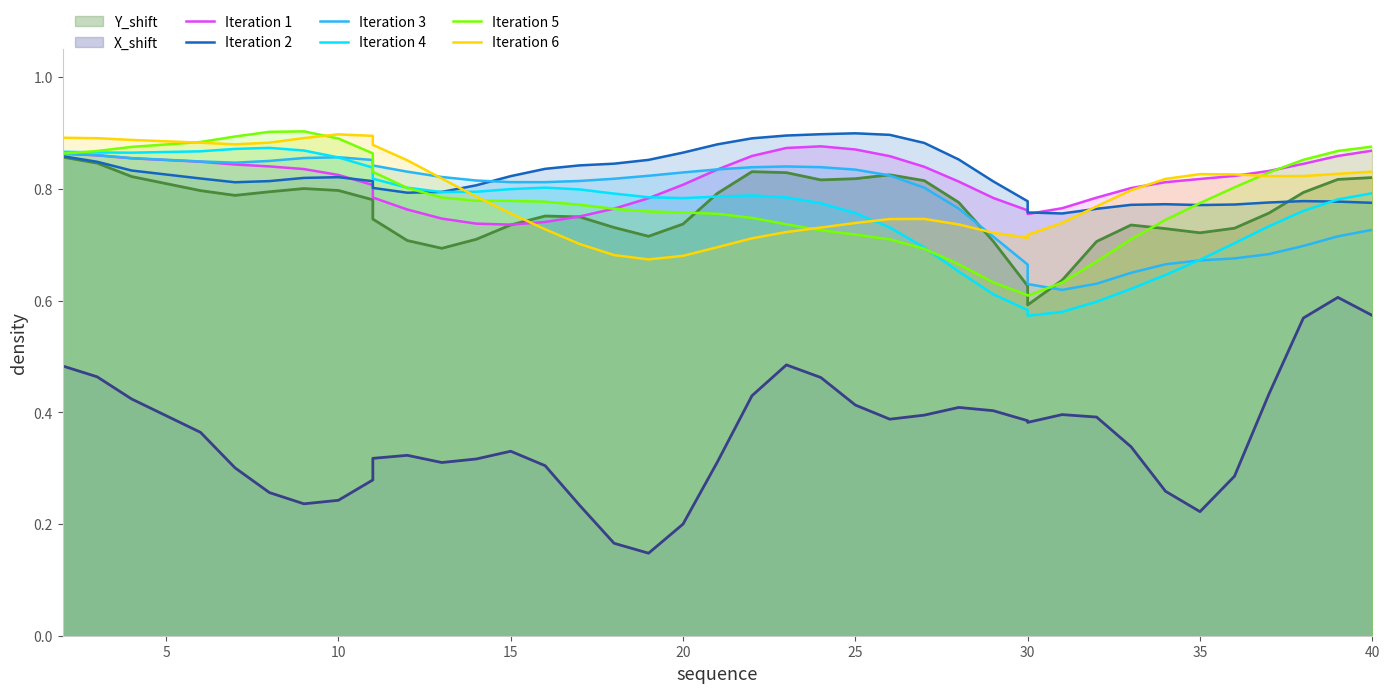

Reading right to left, extract all data points from this chart.

Iteration 1: 0.9	0.9	0.8	0.8	0.8	0.8	0.8	0.8	0.8	0.8	0.8	0.8	0.8	0.8	0.8	0.9	0.9	0.9	0.9	0.9	0.8	0.8	0.8	0.8	0.8	0.7	0.7	0.7	0.7	0.8	0.8	0.8	0.8	0.8	0.8	0.8	0.8	0.9	0.9	0.9
Iteration 2: 0.8	0.8	0.8	0.8	0.8	0.8	0.8	0.8	0.8	0.8	0.8	0.8	0.8	0.9	0.9	0.9	0.9	0.9	0.9	0.9	0.9	0.9	0.9	0.8	0.8	0.8	0.8	0.8	0.8	0.8	0.8	0.8	0.8	0.8	0.8	0.8	0.8	0.8	0.8	0.9
Iteration 3: 0.7	0.7	0.7	0.7	0.7	0.7	0.7	0.6	0.6	0.6	0.6	0.7	0.7	0.8	0.8	0.8	0.8	0.8	0.8	0.8	0.8	0.8	0.8	0.8	0.8	0.8	0.8	0.8	0.8	0.8	0.8	0.9	0.9	0.9	0.8	0.8	0.8	0.9	0.9	0.9
Iteration 4: 0.8	0.8	0.8	0.7	0.7	0.7	0.6	0.6	0.6	0.6	0.6	0.6	0.6	0.7	0.7	0.7	0.8	0.8	0.8	0.8	0.8	0.8	0.8	0.8	0.8	0.8	0.8	0.8	0.8	0.8	0.8	0.8	0.9	0.9	0.9	0.9	0.9	0.9	0.9	0.9
Iteration 5: 0.9	0.9	0.9	0.8	0.8	0.8	0.7	0.7	0.7	0.6	0.6	0.6	0.6	0.7	0.7	0.7	0.7	0.7	0.7	0.7	0.8	0.8	0.8	0.8	0.8	0.8	0.8	0.8	0.8	0.8	0.8	0.9	0.9	0.9	0.9	0.9	0.9	0.9	0.9	0.9
Iteration 6: 0.8	0.8	0.8	0.8	0.8	0.8	0.8	0.8	0.8	0.7	0.7	0.7	0.7	0.7	0.7	0.7	0.7	0.7	0.7	0.7	0.7	0.7	0.7	0.7	0.7	0.7	0.8	0.8	0.8	0.9	0.9	0.9	0.9	0.9	0.9	0.9	0.9	0.9	0.9	0.9